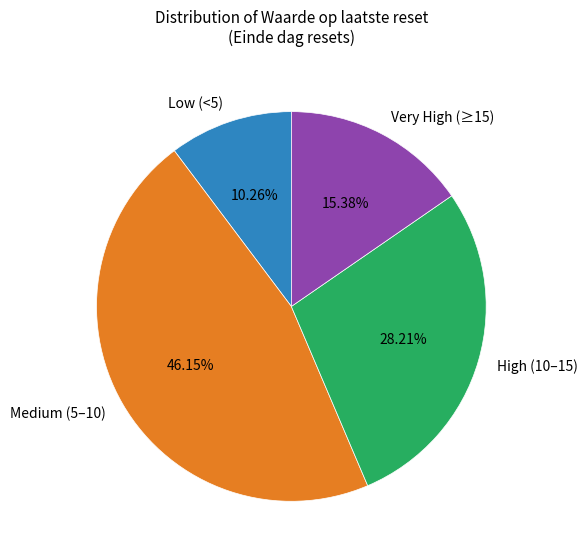

What is the ratio of the value at Medium (5–10) to the value at Low (<5)?

4.5